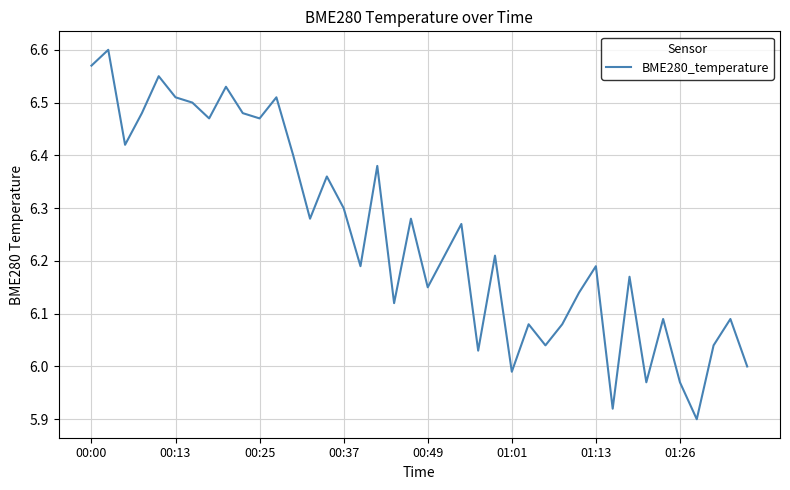

How many interior local valleys (lower than both neighbors) does the data have?

13